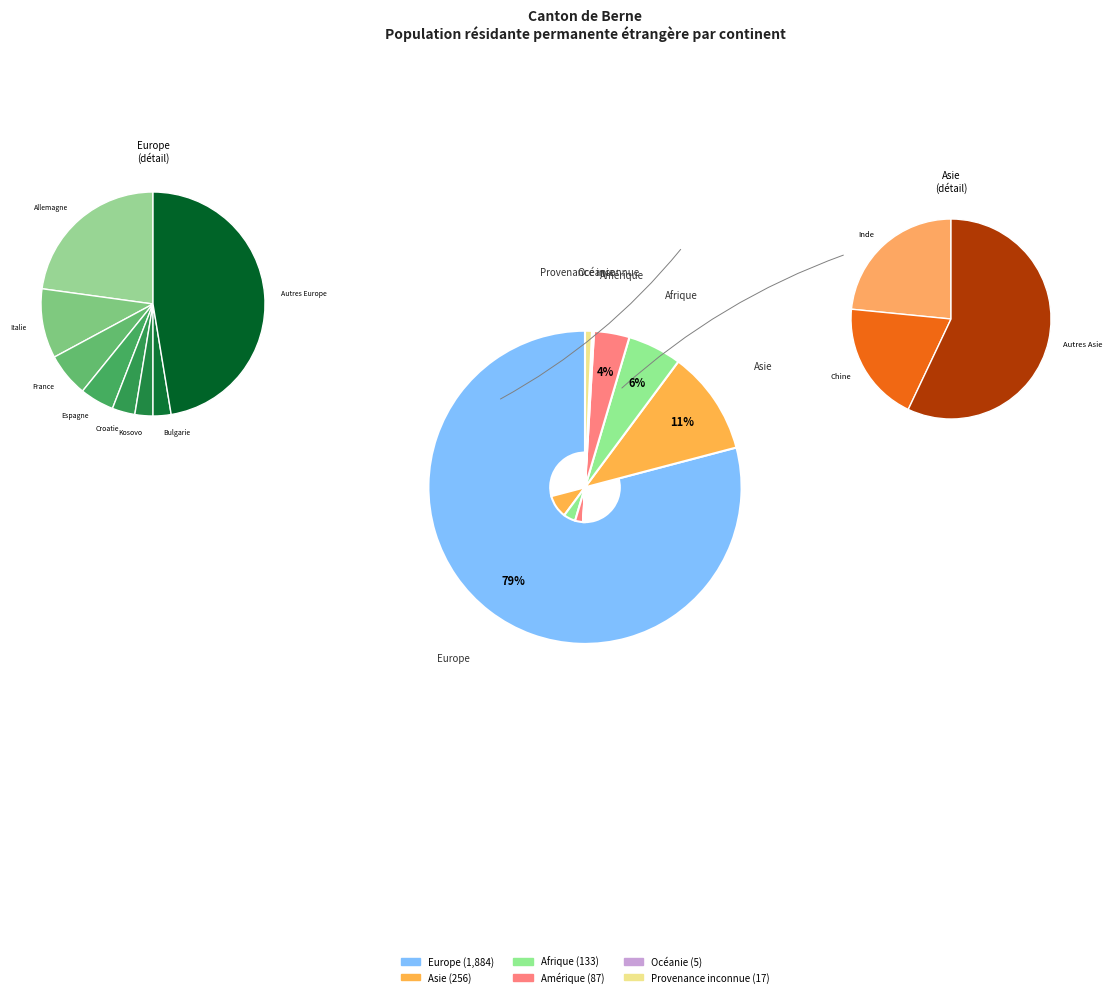

What percentage is the Amérique slice, to the nearest percent?

4%